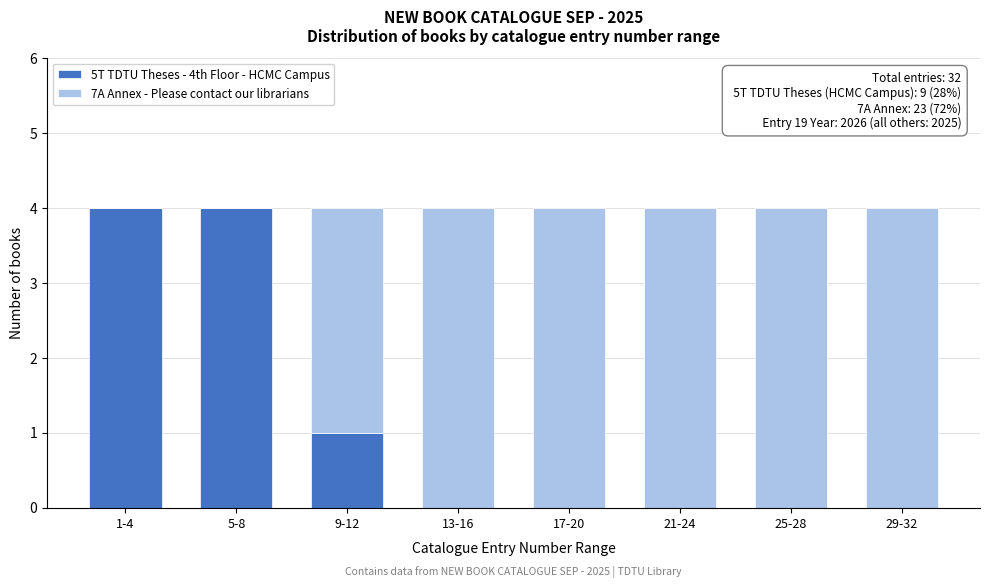

Reading left to right, transcribe the values for 5T TDTU Theses - 4th Floor - HCMC Campus.

1-4=4	5-8=4	9-12=1	13-16=0	17-20=0	21-24=0	25-28=0	29-32=0